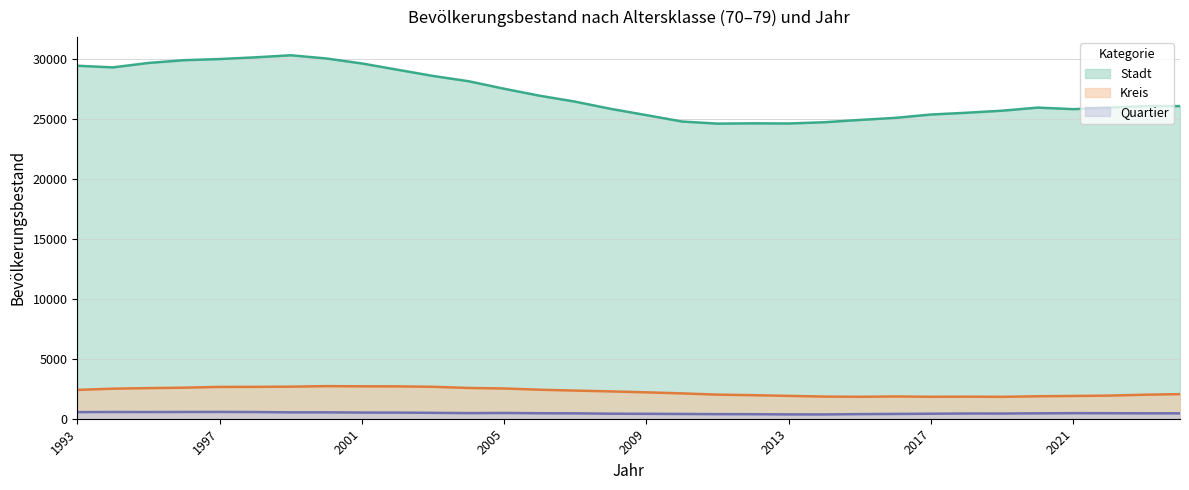

What is the highest value of the Quartier series?

567